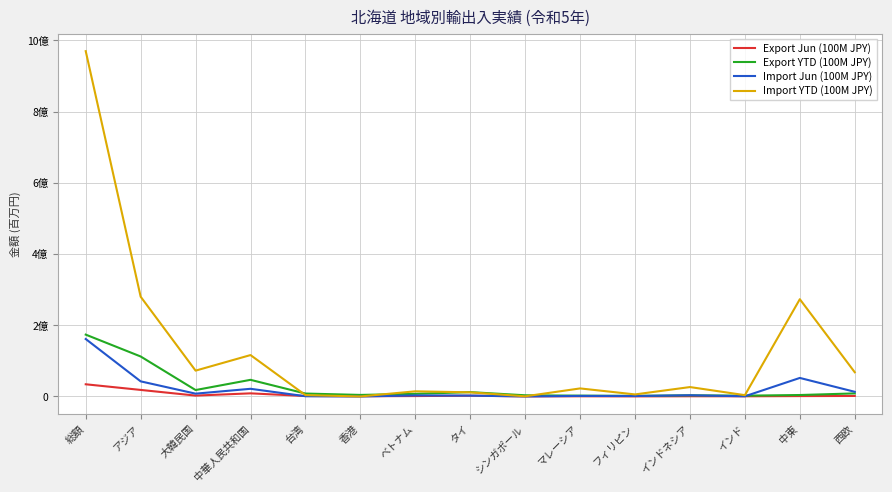

True or false: Import Jun (100M JPY) and Export Jun (100M JPY) intersect in this chart.

True